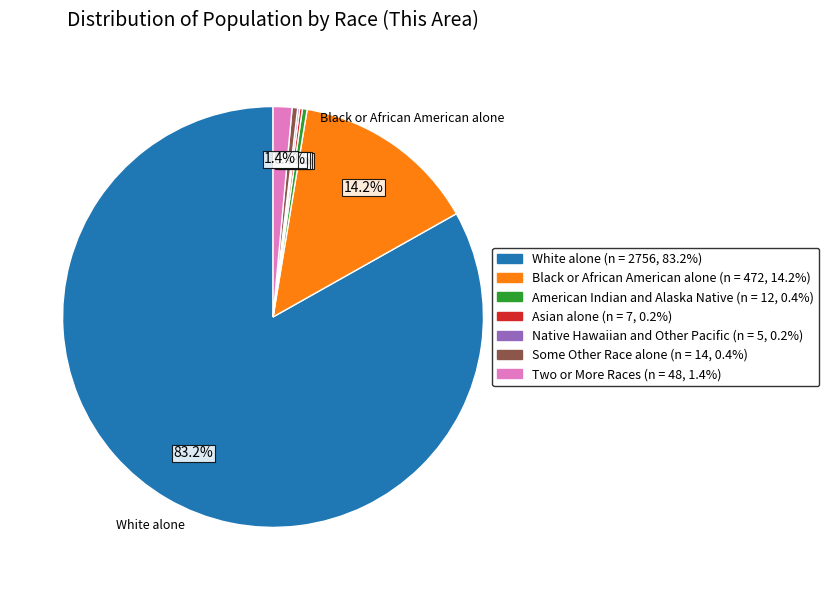

What is the ratio of the value at White alone to the value at Some Other Race alone?

196.9